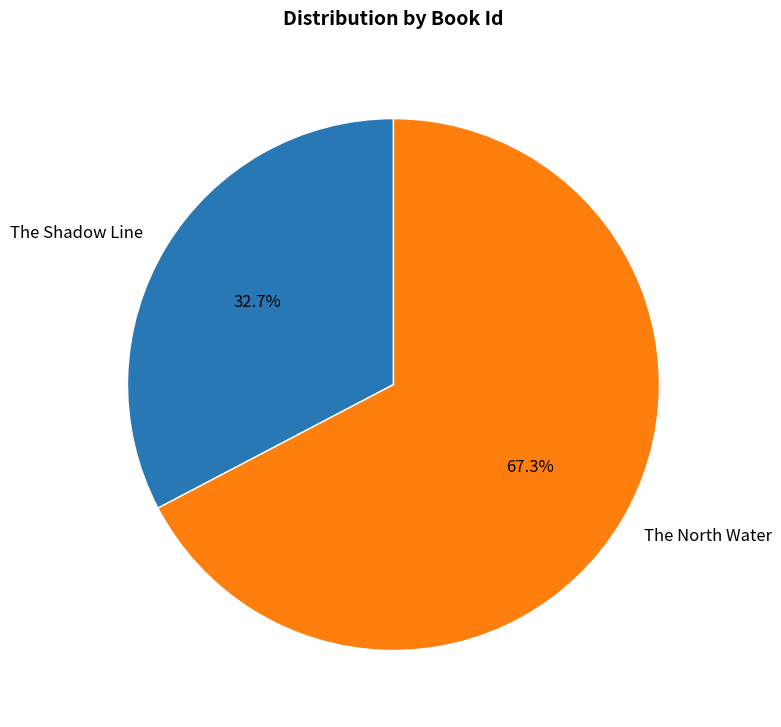

Rank the categories by value from lowest to highest.

The Shadow Line, The North Water